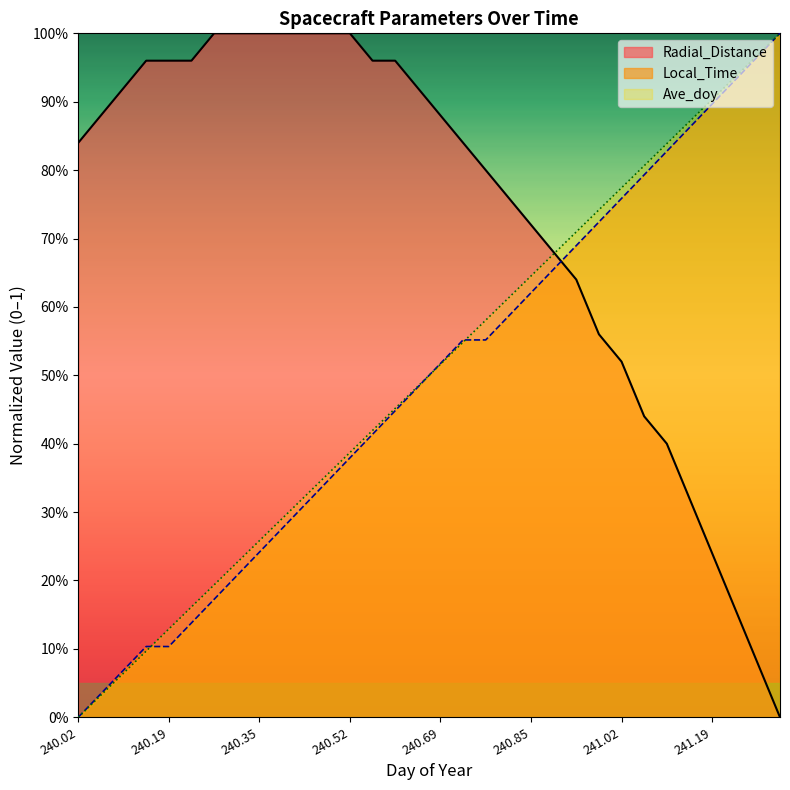

Which series has the largest total across all categories?

Radial_Distance